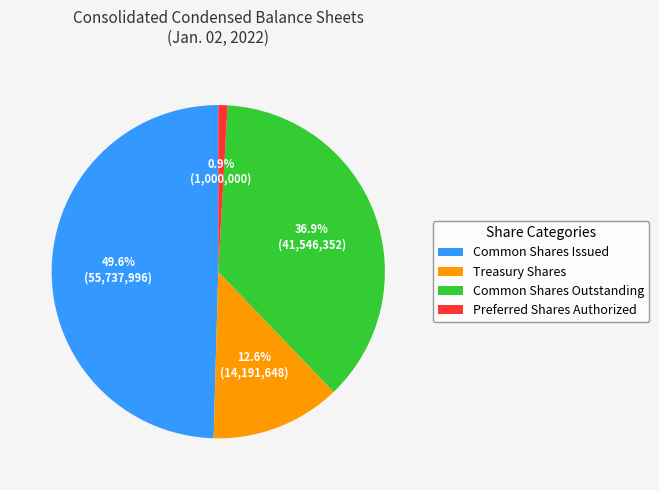

Is Preferred Shares Authorized the majority of the pie?

No